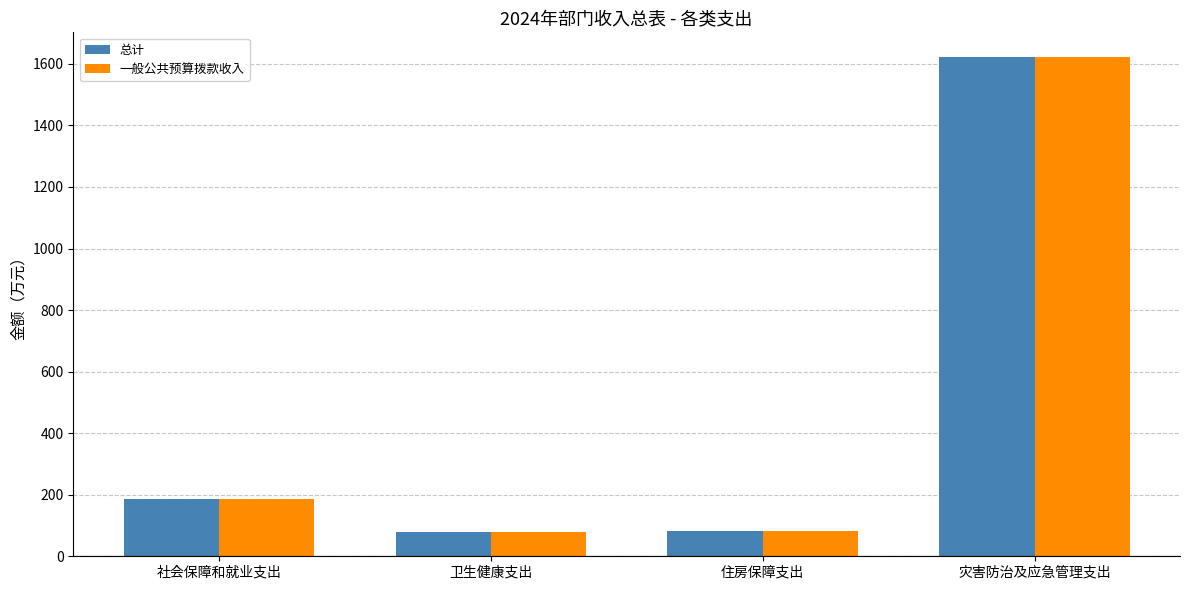

At which label does 总计 reach its peak?

灾害防治及应急管理支出